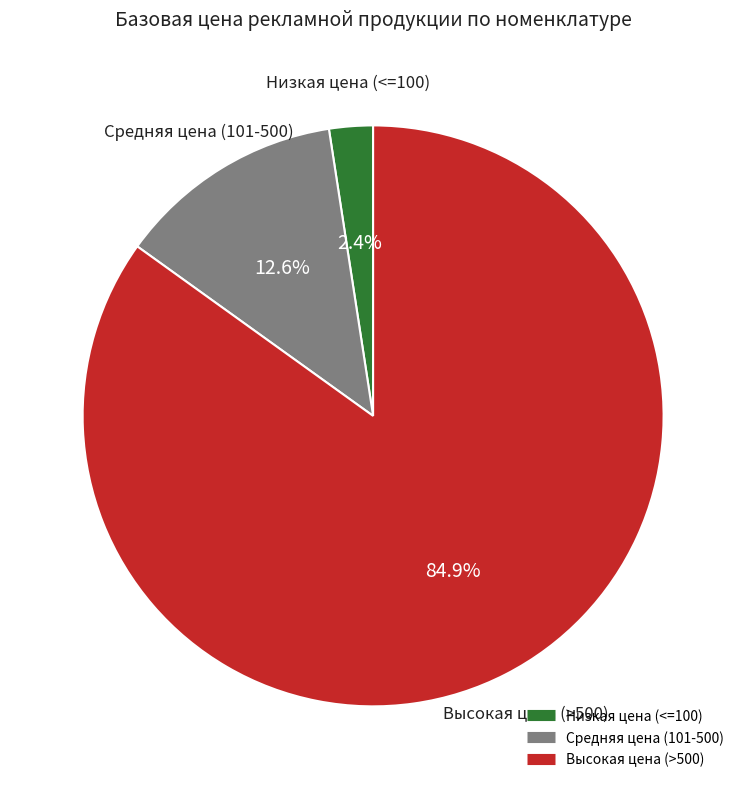

Does any single category account for the majority?

Yes